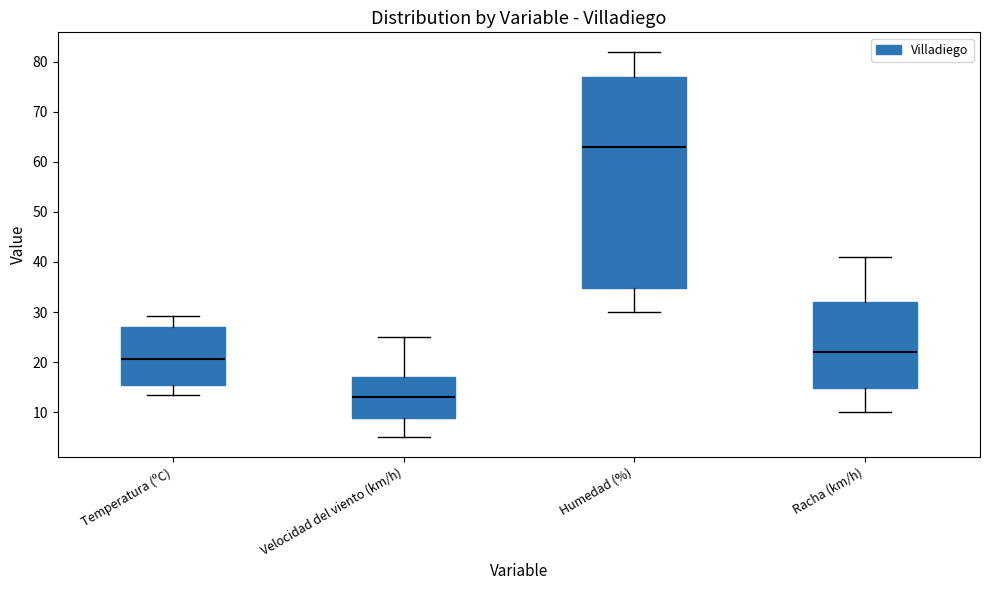

Where does the upper whisker of the box for Humedad (%) end on the y-axis? The values are not printed on the chart, so give them approximately, as read against the axis.

82